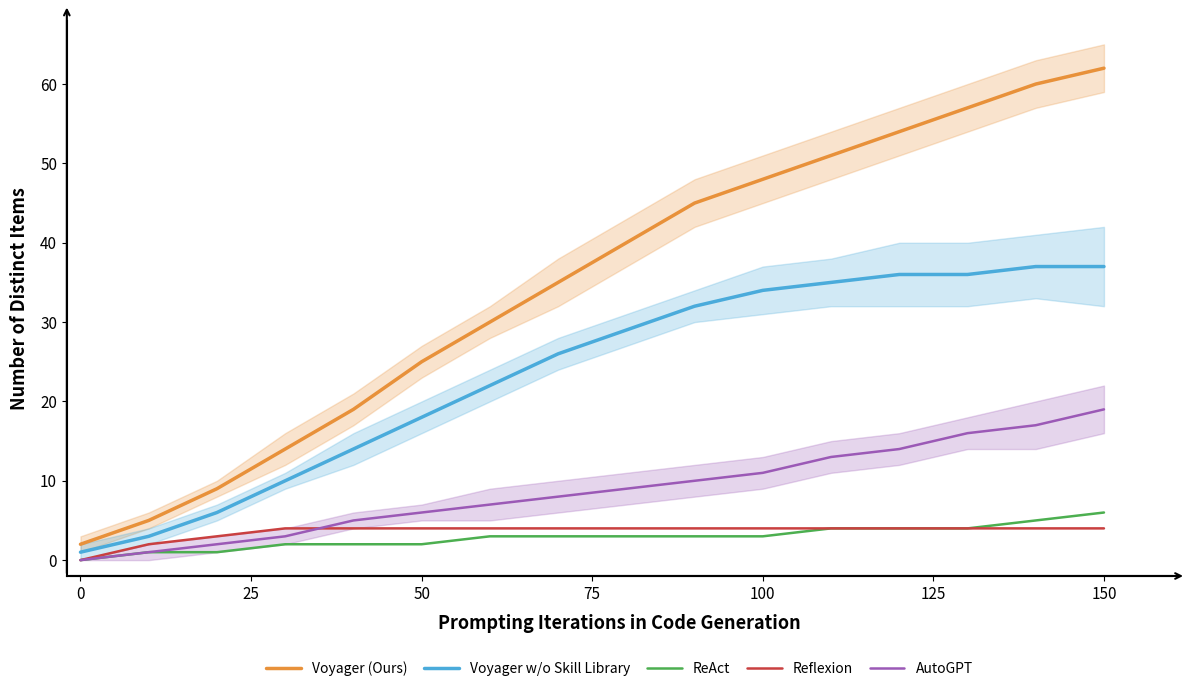

Is it true that Reflexion equals 0 at 0?

True